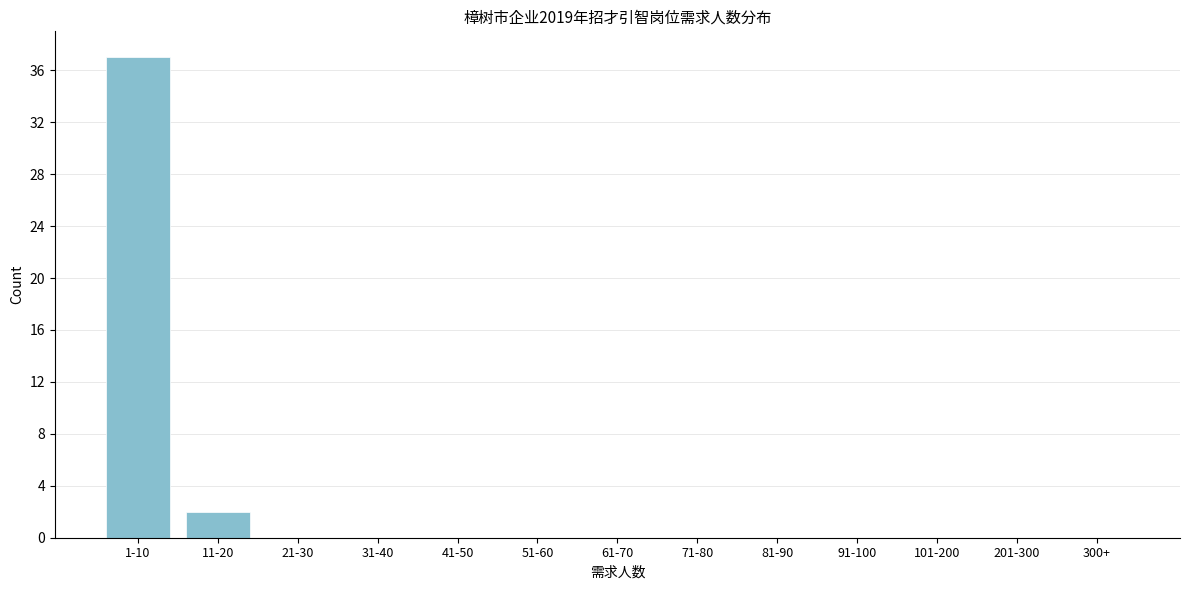

Reading left to right, list all the values displayed in this chart.

1-10=37	11-20=2	21-30=0	31-40=0	41-50=0	51-60=0	61-70=0	71-80=0	81-90=0	91-100=0	101-200=0	201-300=0	300+=0